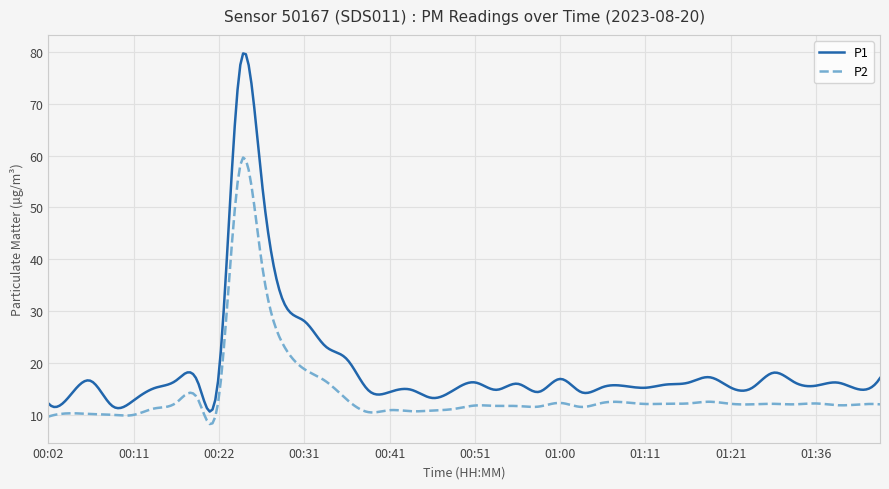

What is the difference between the maximum and minimum values in the P2 series?

51.4